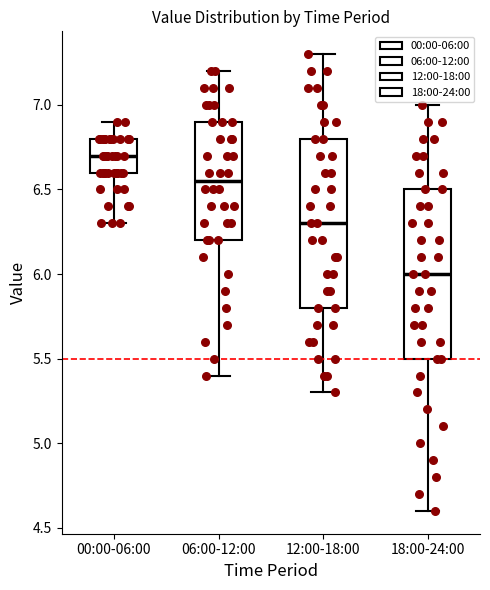

Where is the lower edge of the box for 06:00-12:00 on the y-axis? The values are not printed on the chart, so give them approximately, as read against the axis.

6.20